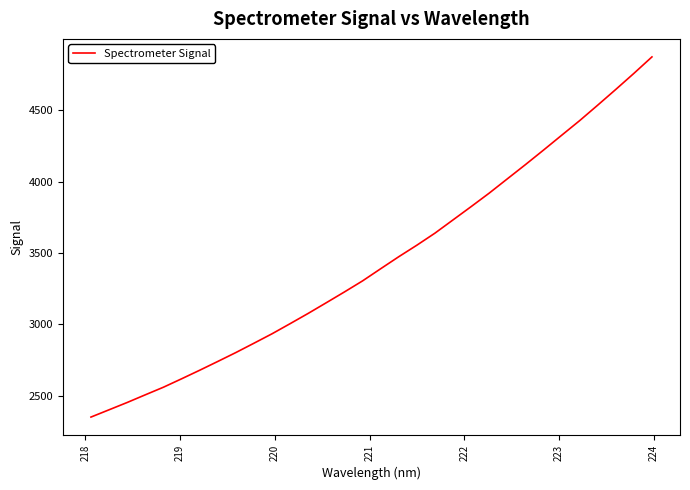

What is the maximum value shown in the chart?

4873.9